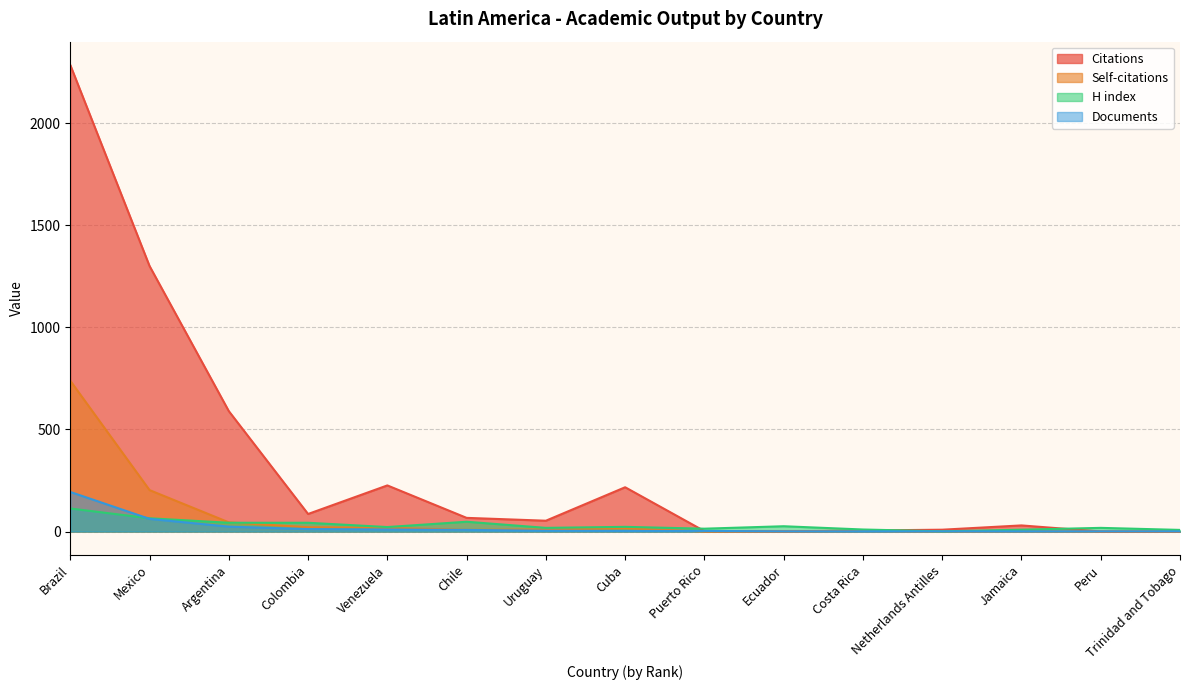

What is the spread (max minus min) of values at Colombia?

74